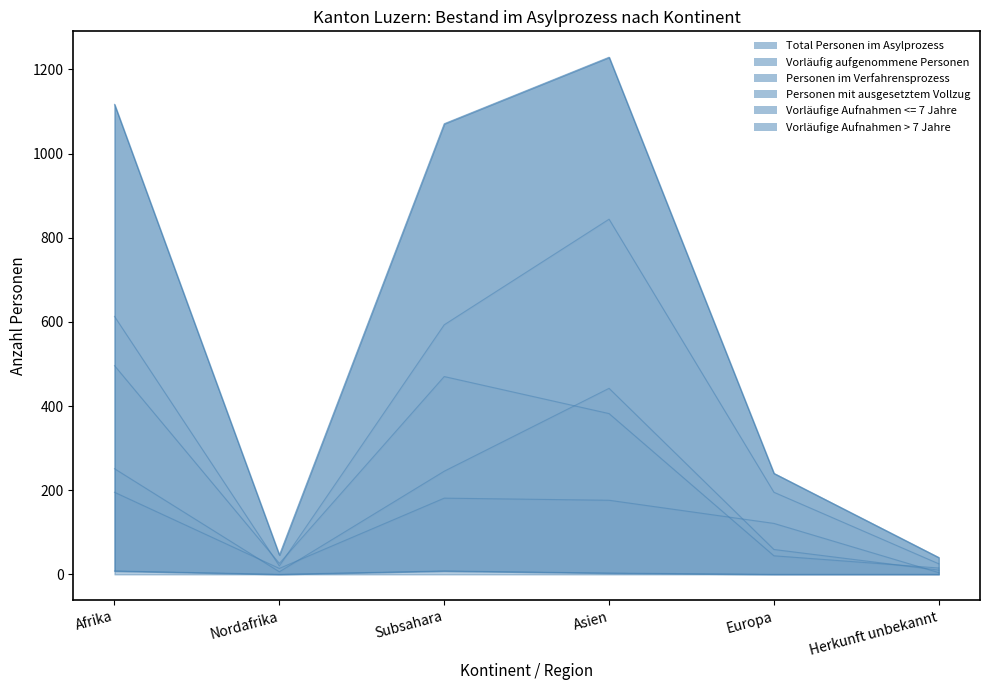

At which label is Total Personen im Asylprozess closest to 634?

Europa